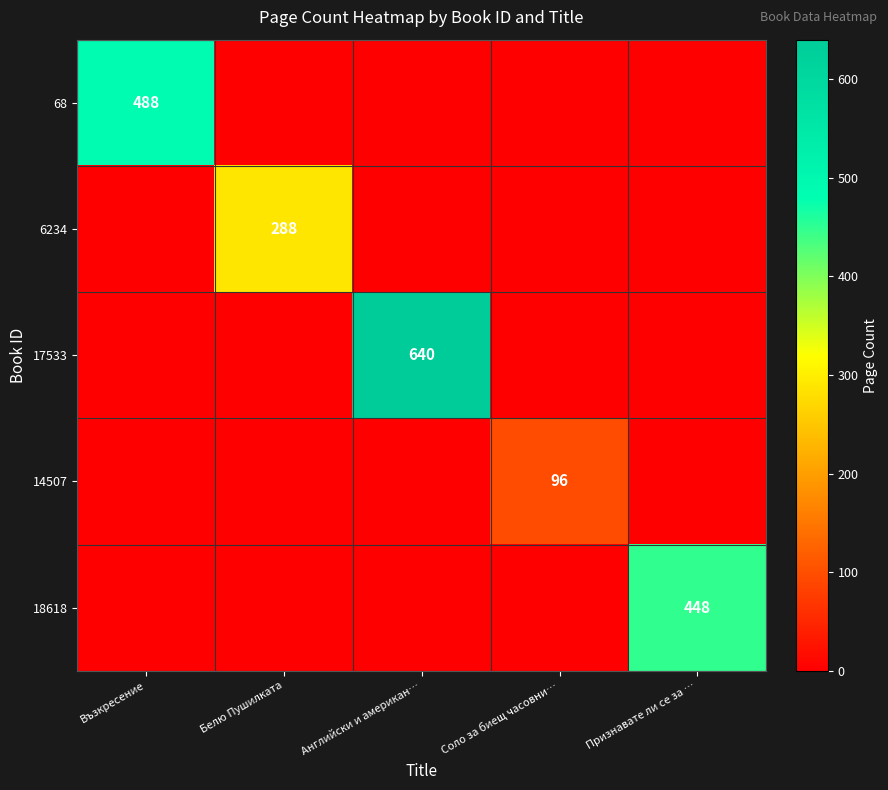

The 14507 series shows 96 at Соло за биещ часовни…. True or false?

True